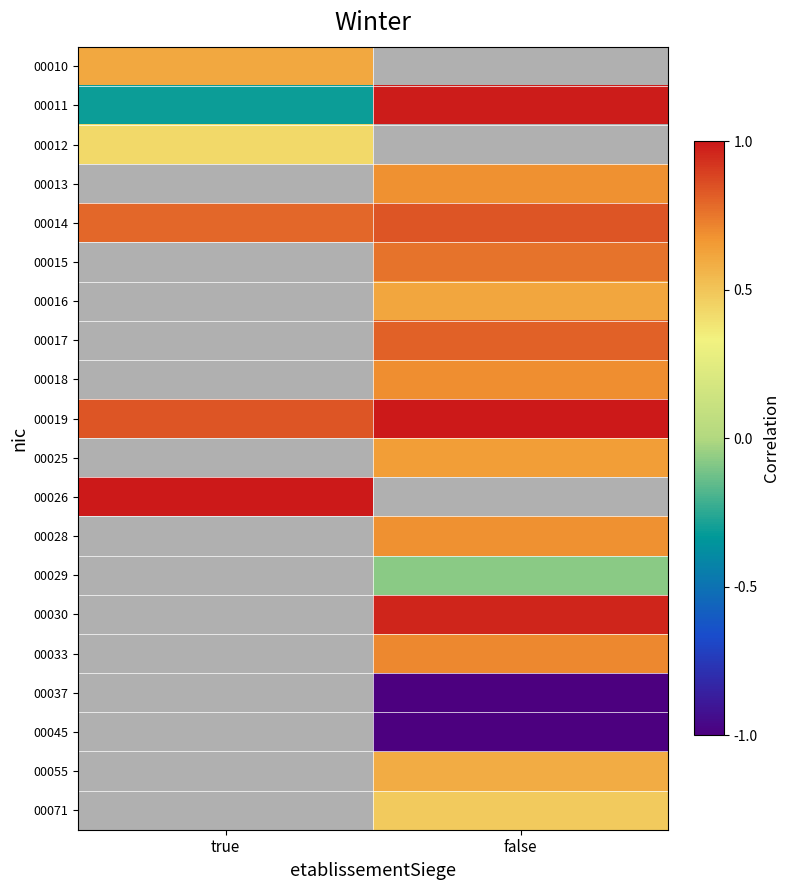

Is the value of 00028 at false greater than the value of 00033 at false?

No